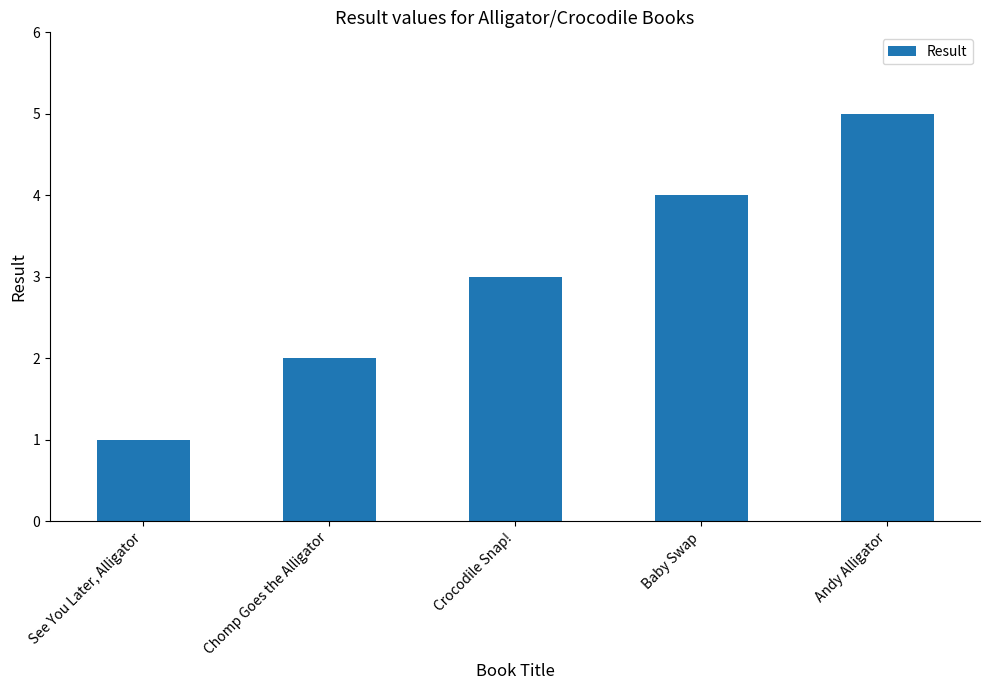

Between Chomp Goes the Alligator and Baby Swap, which is larger?

Baby Swap